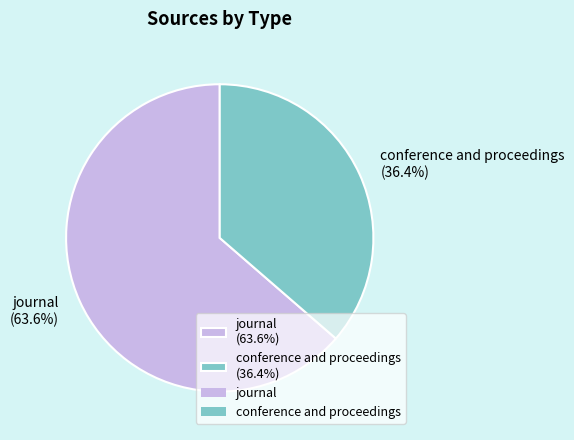

Which slice is the largest?

journal